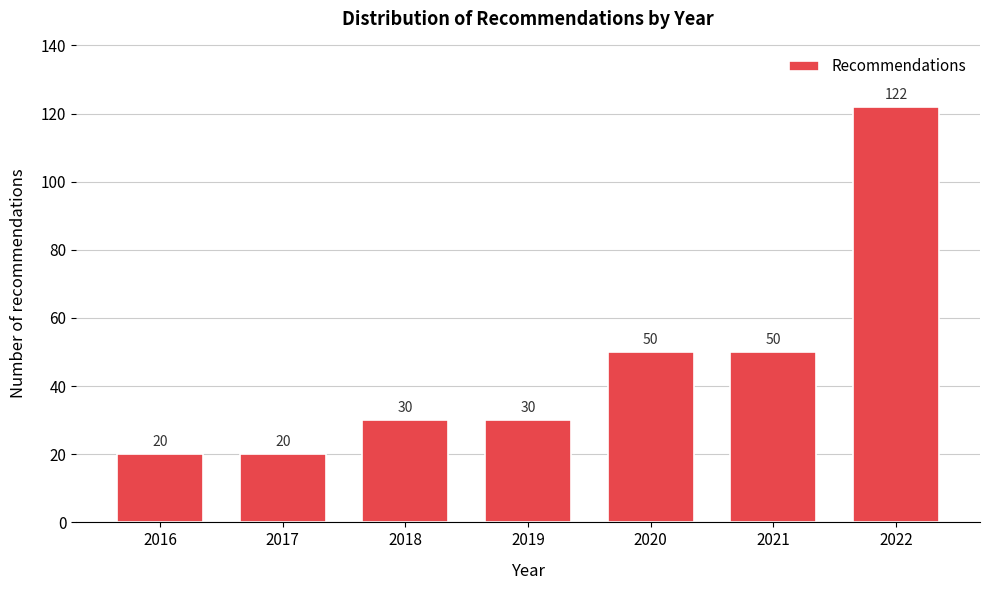

Reading left to right, what are all the values shown in this chart?

2016=20	2017=20	2018=30	2019=30	2020=50	2021=50	2022=122